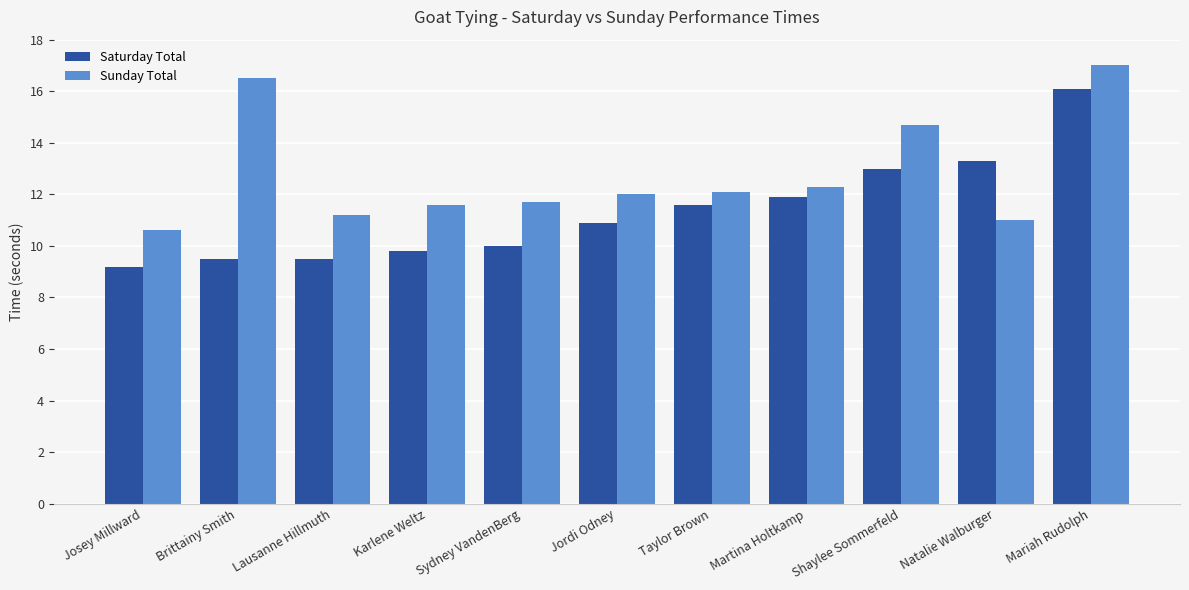

List the series in order of their peak value, highest first.

Sunday Total, Saturday Total